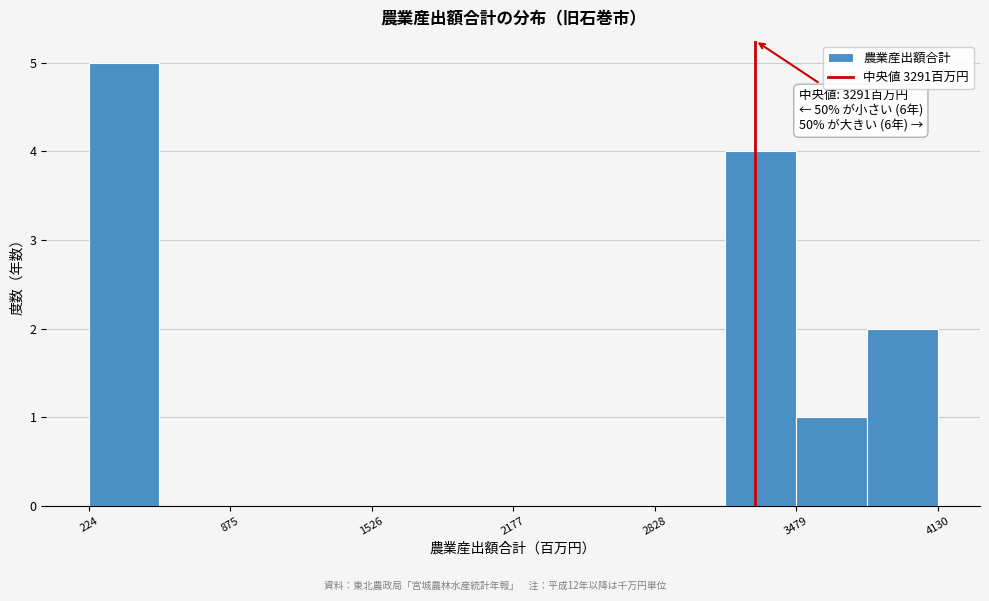

Around what value on the x-axis is the tallest bar? Give the approximate position of its centre, as read against the axis.

400